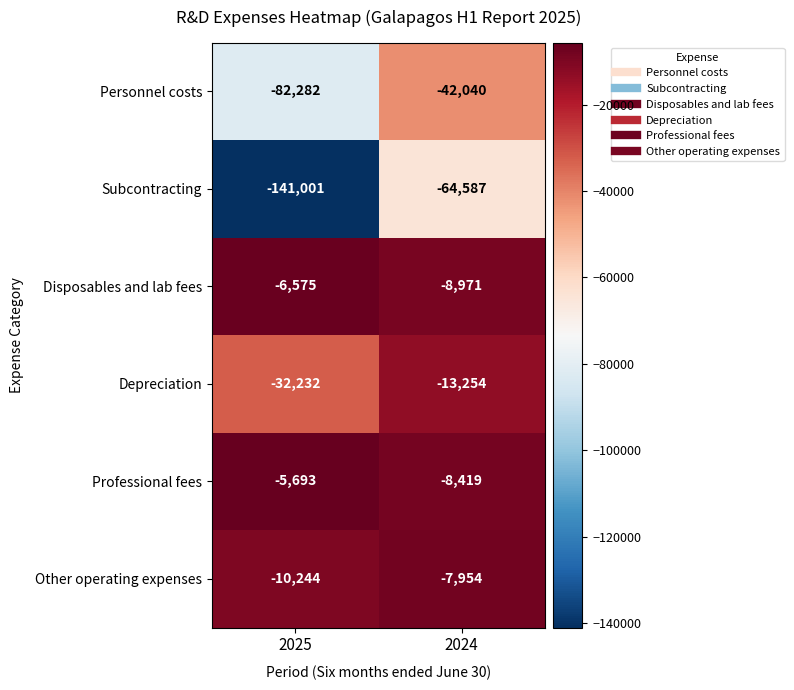

Which series has the largest total across all categories?

Professional fees